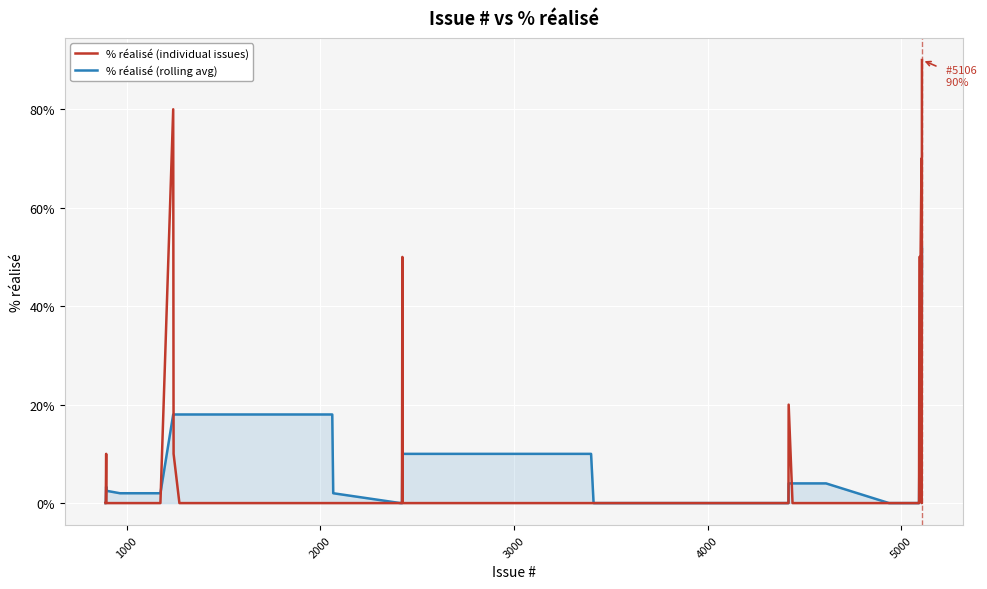

Reading left to right, list all the values displayed in this chart.

% réalisé (individual issues): 0.0	0.0	10.0	0.0	0.0	0.0	80.0	10.0	0.0	0.0	0.0	0.0	0.0	0.0	50.0	0.0	0.0	0.0	0.0	0.0	0.0	0.0	0.0	0.0	0.0	20.0	0.0	0.0	0.0	0.0	0.0	0.0	0.0	0.0	0.0	50.0	50.0	70.0	0.0	90.0
% réalisé (rolling avg): 0.0	0.0	3.3	2.5	2.0	2.0	18.0	18.0	18.0	18.0	18.0	2.0	0.0	0.0	10.0	10.0	10.0	10.0	10.0	0.0	0.0	0.0	0.0	0.0	0.0	4.0	4.0	4.0	4.0	4.0	0.0	0.0	0.0	0.0	0.0	10.0	20.0	34.0	34.0	52.0